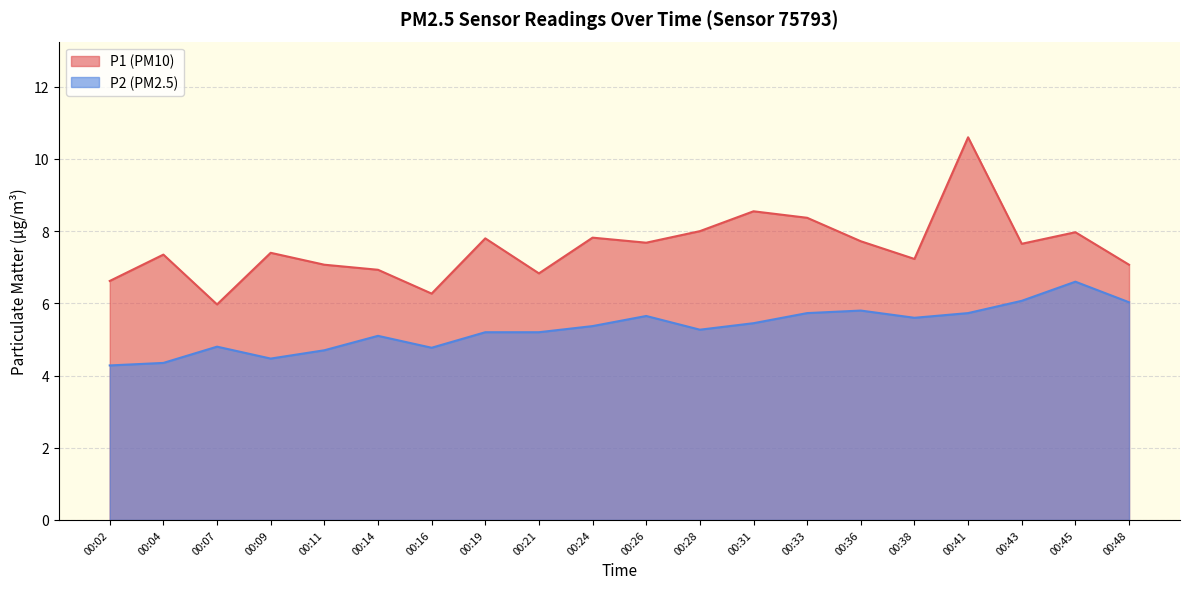

Which category has the highest value in the P2 series?

00:45